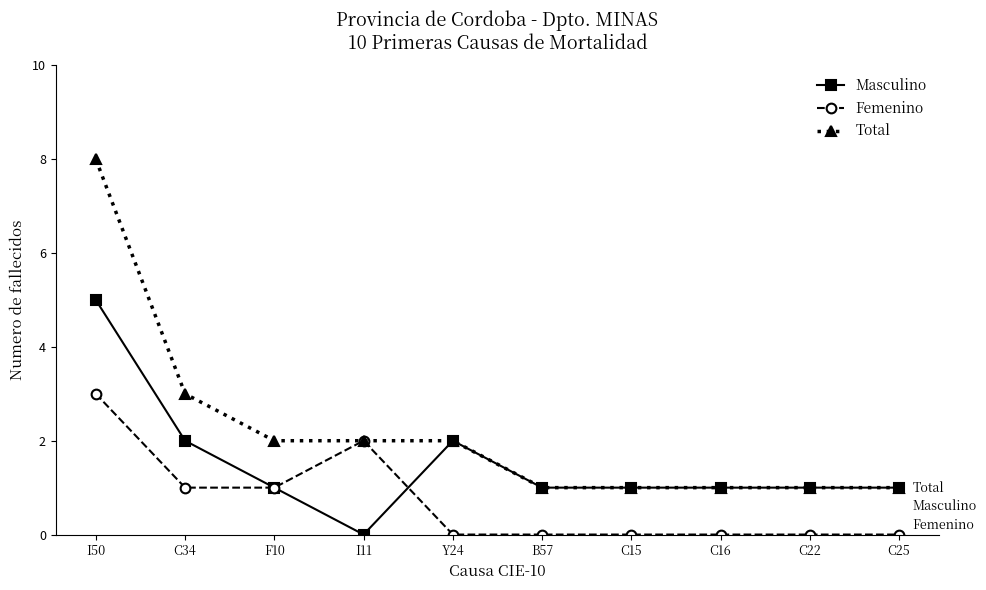

Where is the first local maximum for Femenino?

I11